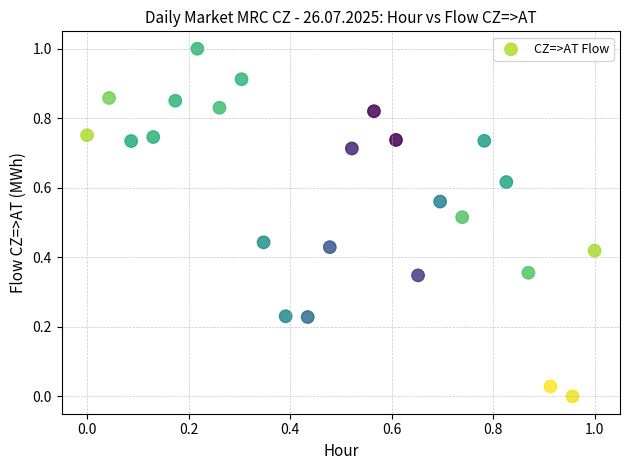

What is the range of Y values (max minus min)?

1.0